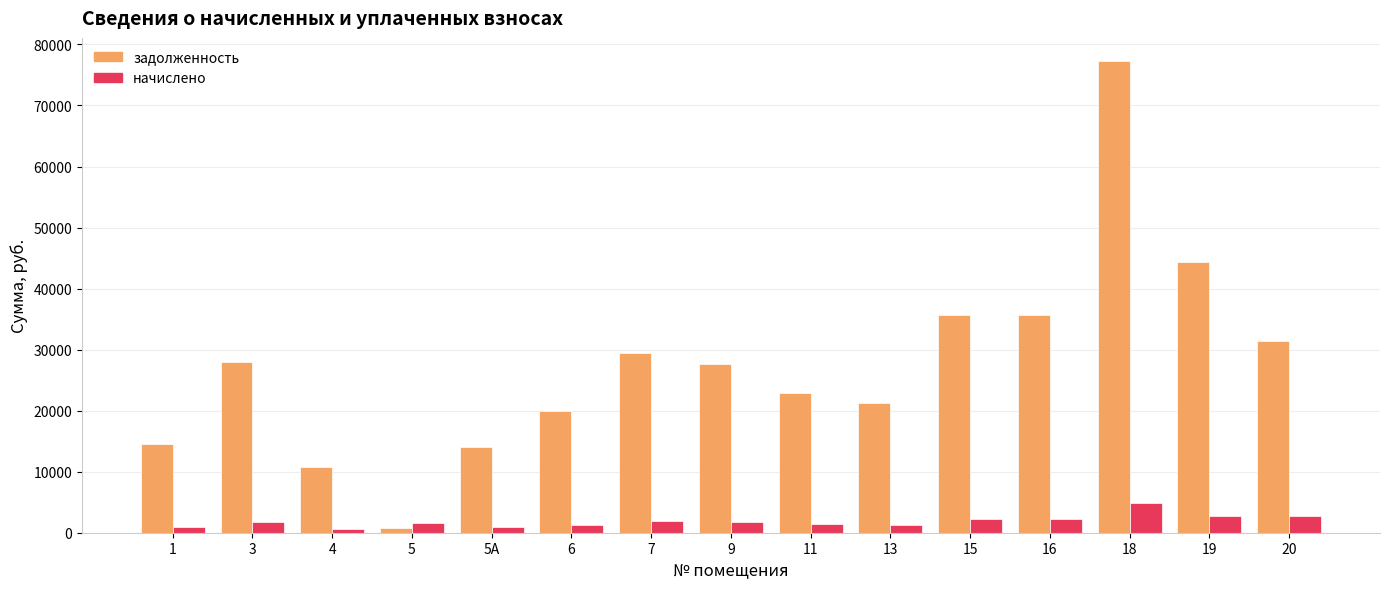

What is the spread (max minus min) of values at 13?

19863.4